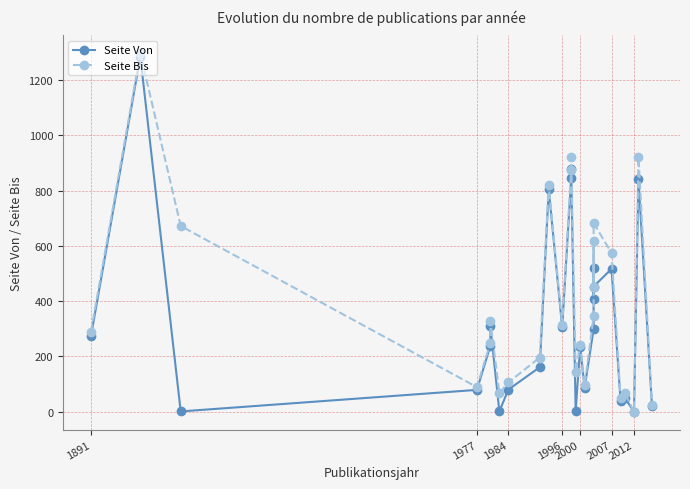

In Seite Bis, how many points are lower than both neighbors (excluding endpoints)?

8